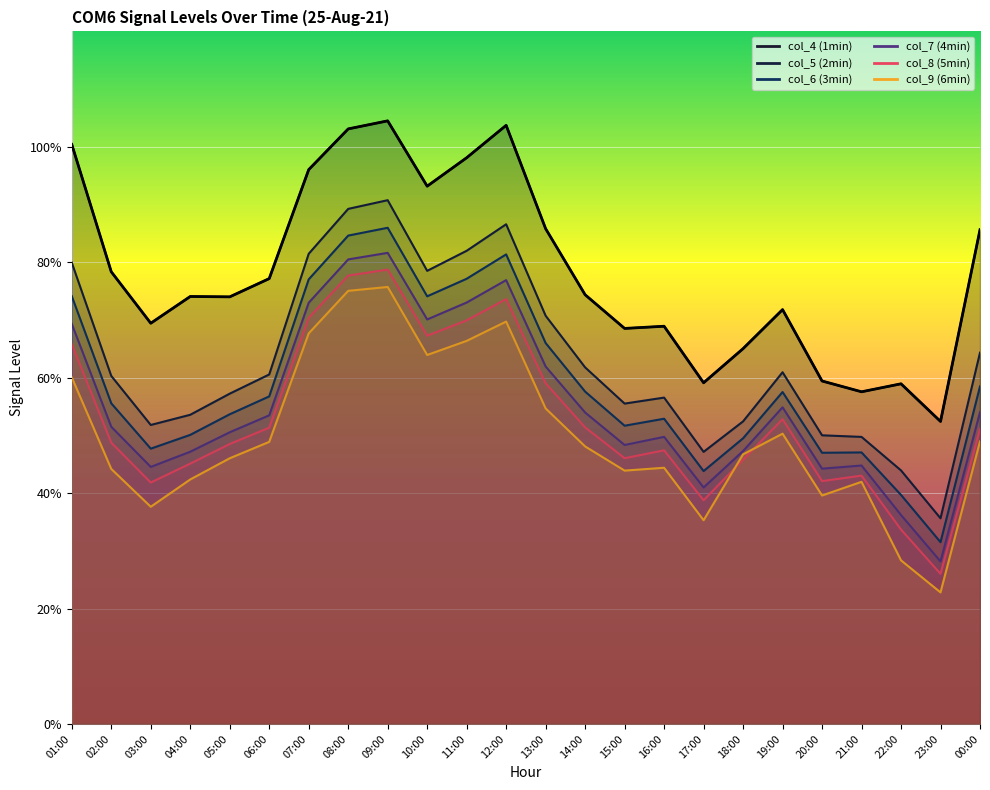

Which series has the largest total across all categories?

col_4